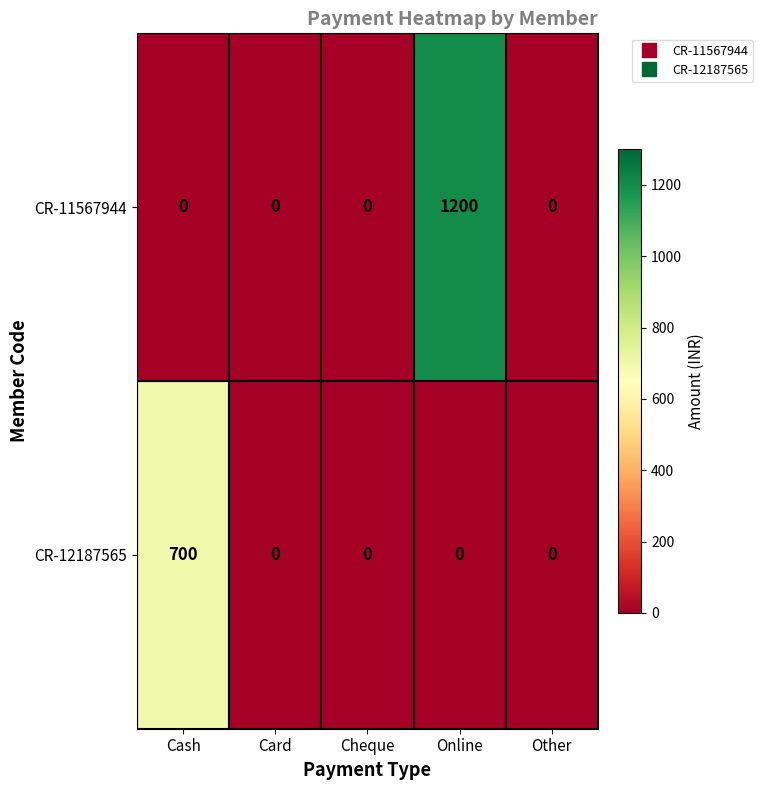

Which series has the largest range (max minus min)?

CR-11567944